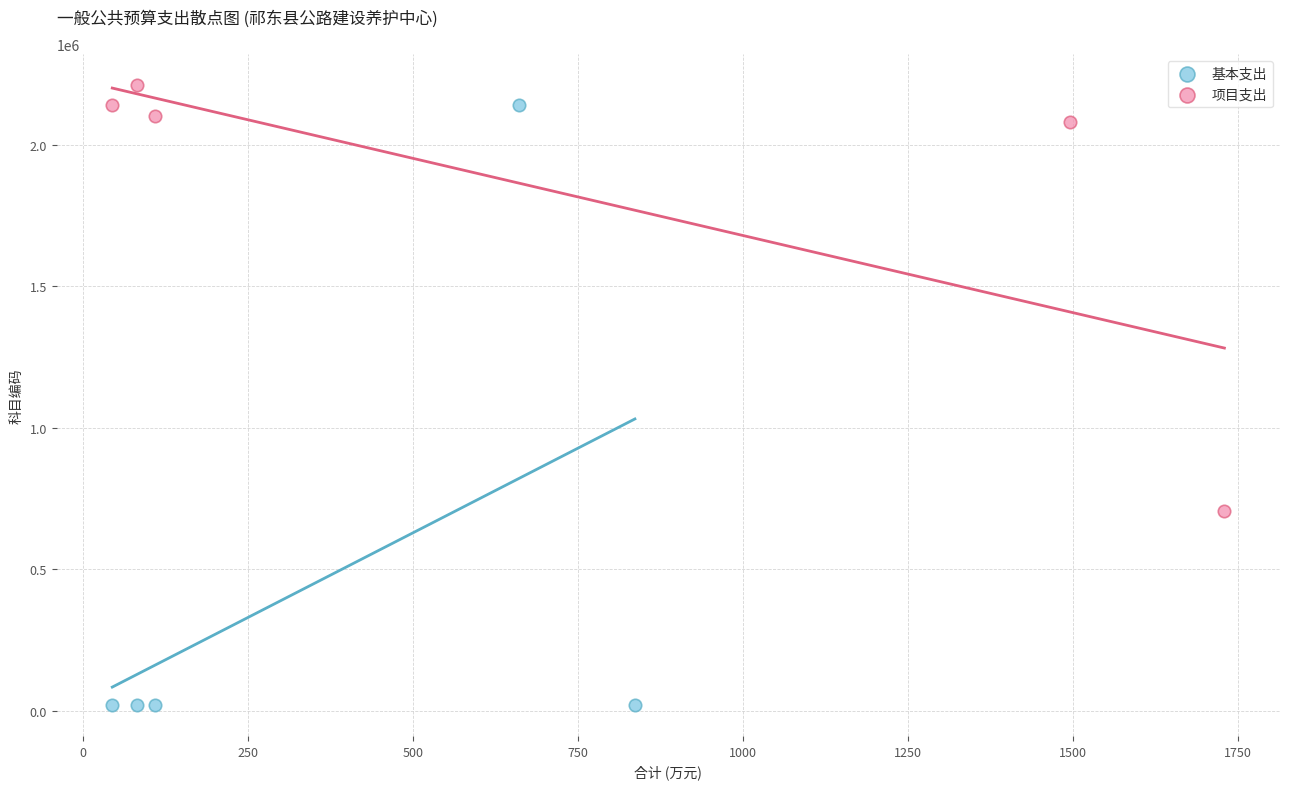

Which series reaches the minimum Y coordinate?

基本支出